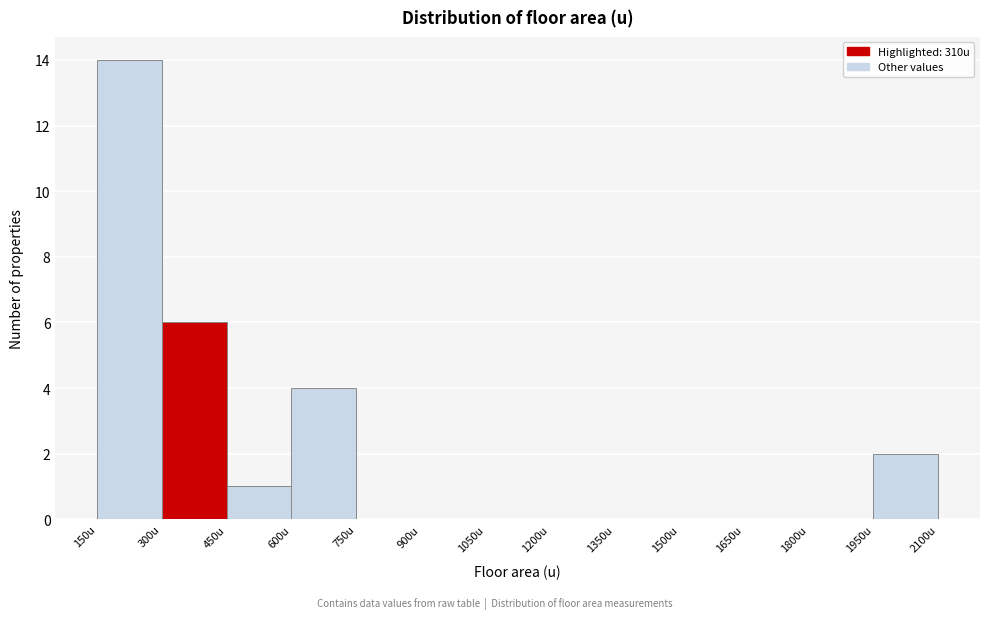

Reading left to right, transcribe this chart: for each bar, give the range it covers on the x-axis and its height. Neither the bar edges nor the heights are printed on the chart, so give them approximately, as read against the axes.

150 to 300: 14
300 to 450: 6
450 to 600: 1
600 to 750: 4
750 to 900: 0
900 to 1050: 0
1050 to 1200: 0
1200 to 1350: 0
1350 to 1500: 0
1500 to 1650: 0
1650 to 1800: 0
1800 to 1950: 0
1950 to 2100: 2